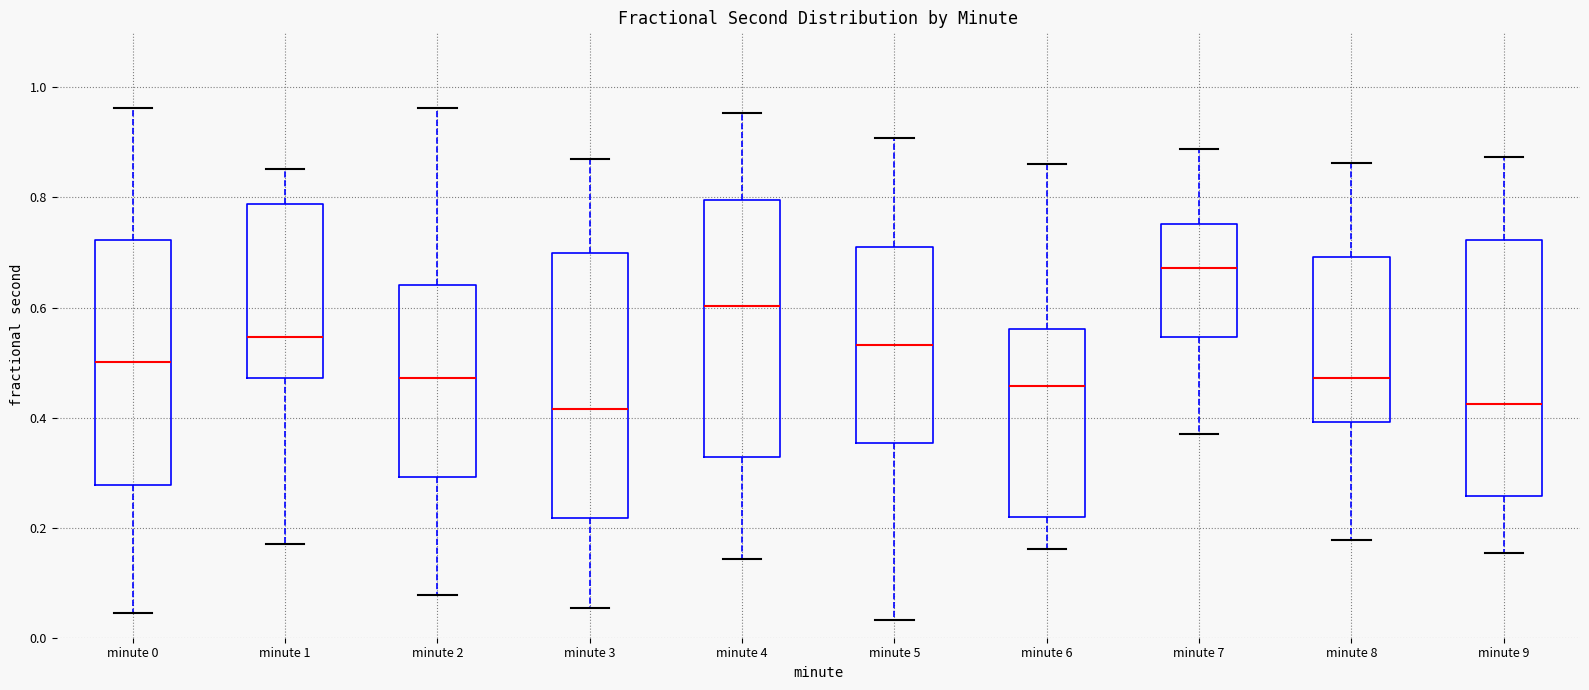

Reading left to right, transcribe this box plot: for each box, give where its median line is, the range the box spans, and where its two whiskers end, as read against the y-axis. The values are not printed on the chart, so give them approximately, as read against the axis.

minute 0: median 0.50, box 0.28 to 0.72, whiskers 0.04 to 0.96
minute 1: median 0.54, box 0.48 to 0.78, whiskers 0.18 to 0.86
minute 2: median 0.48, box 0.30 to 0.64, whiskers 0.08 to 0.96
minute 3: median 0.42, box 0.22 to 0.70, whiskers 0.06 to 0.86
minute 4: median 0.60, box 0.32 to 0.80, whiskers 0.14 to 0.96
minute 5: median 0.54, box 0.36 to 0.70, whiskers 0.04 to 0.90
minute 6: median 0.46, box 0.22 to 0.56, whiskers 0.16 to 0.86
minute 7: median 0.68, box 0.54 to 0.76, whiskers 0.38 to 0.88
minute 8: median 0.48, box 0.40 to 0.70, whiskers 0.18 to 0.86
minute 9: median 0.42, box 0.26 to 0.72, whiskers 0.16 to 0.88